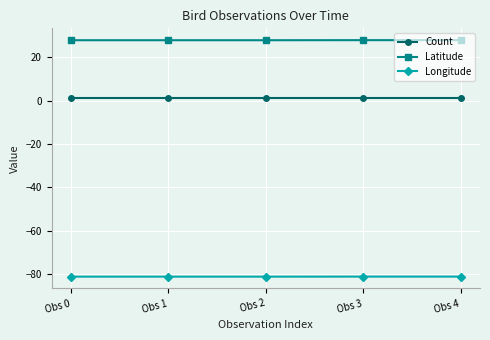

Reading left to right, list all the values displayed in this chart.

Count: 1.0	1.0	1.0	1.0	1.0
Latitude: 27.9	27.9	27.9	27.9	27.9
Longitude: -81.3	-81.3	-81.3	-81.3	-81.3